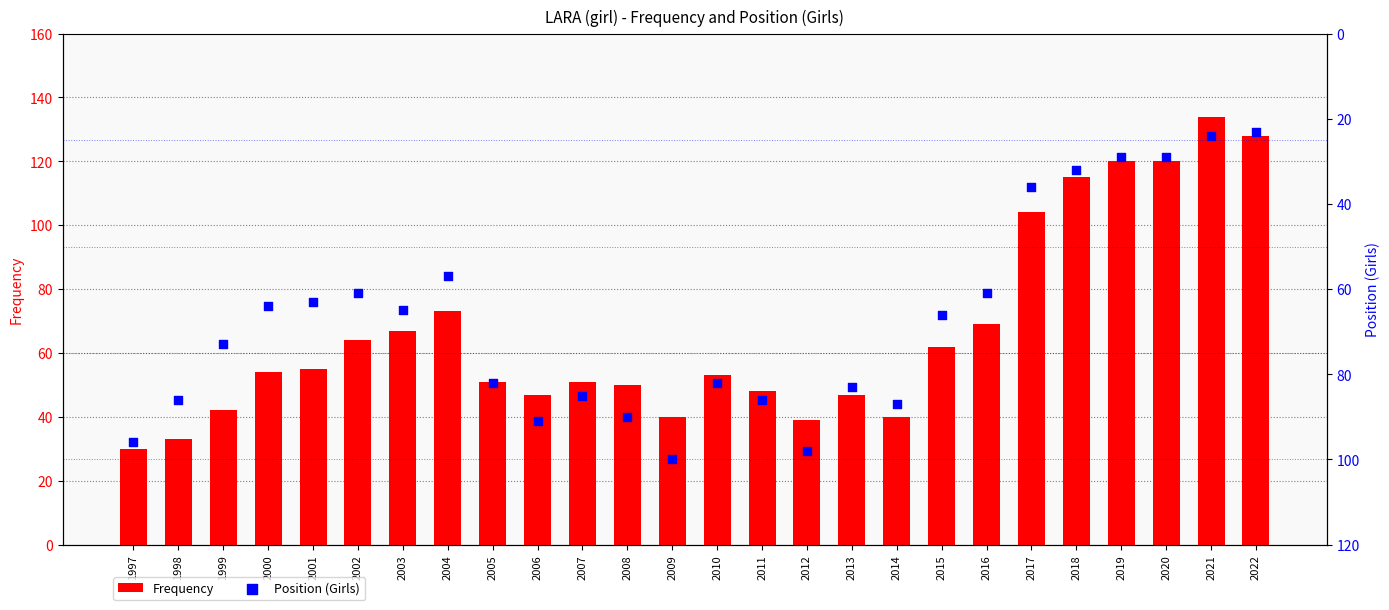

What are all the series names shown in the legend?

Frequency, Position (Girls)